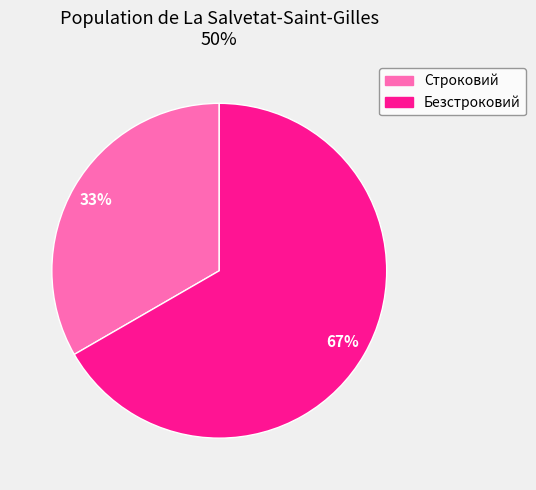

Count the number of slices in the pie.

2